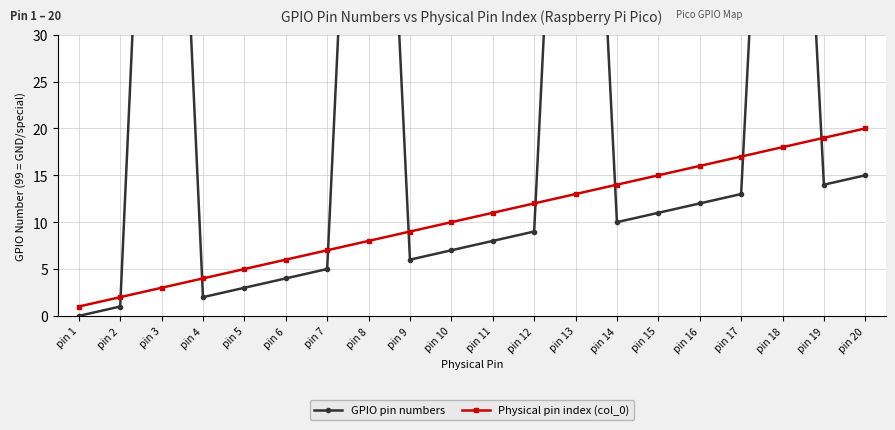

What is the difference between the GPIO pin numbers values at pin 1 and pin 17?

13